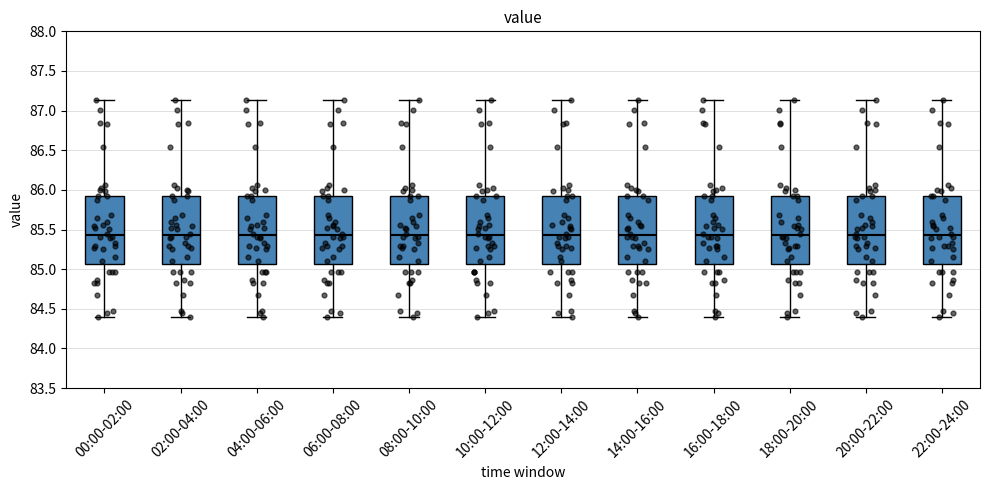

Reading left to right, read every box against the y-axis: the position of its median line, the range the box covers, and the ends of its whiskers. The values are not printed on the chart, so give them approximately, as read against the axis.

00:00-02:00: median 85.45, box 85.05 to 85.90, whiskers 84.40 to 87.15
02:00-04:00: median 85.45, box 85.05 to 85.90, whiskers 84.40 to 87.15
04:00-06:00: median 85.45, box 85.05 to 85.90, whiskers 84.40 to 87.15
06:00-08:00: median 85.45, box 85.05 to 85.90, whiskers 84.40 to 87.15
08:00-10:00: median 85.45, box 85.05 to 85.90, whiskers 84.40 to 87.15
10:00-12:00: median 85.45, box 85.05 to 85.90, whiskers 84.40 to 87.15
12:00-14:00: median 85.45, box 85.05 to 85.90, whiskers 84.40 to 87.15
14:00-16:00: median 85.45, box 85.05 to 85.90, whiskers 84.40 to 87.15
16:00-18:00: median 85.45, box 85.05 to 85.90, whiskers 84.40 to 87.15
18:00-20:00: median 85.45, box 85.05 to 85.90, whiskers 84.40 to 87.15
20:00-22:00: median 85.45, box 85.05 to 85.90, whiskers 84.40 to 87.15
22:00-24:00: median 85.45, box 85.05 to 85.90, whiskers 84.40 to 87.15